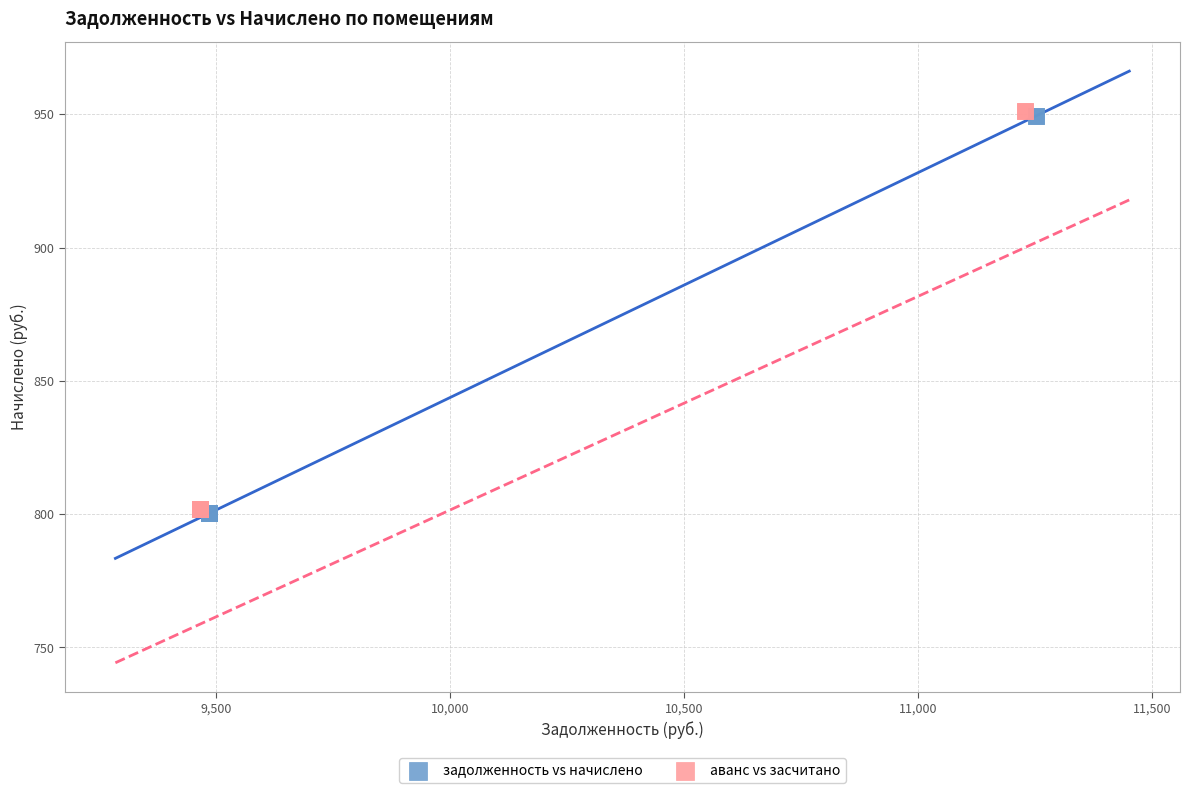

Which series has the largest Y range (max minus min)?

аванс vs засчитано